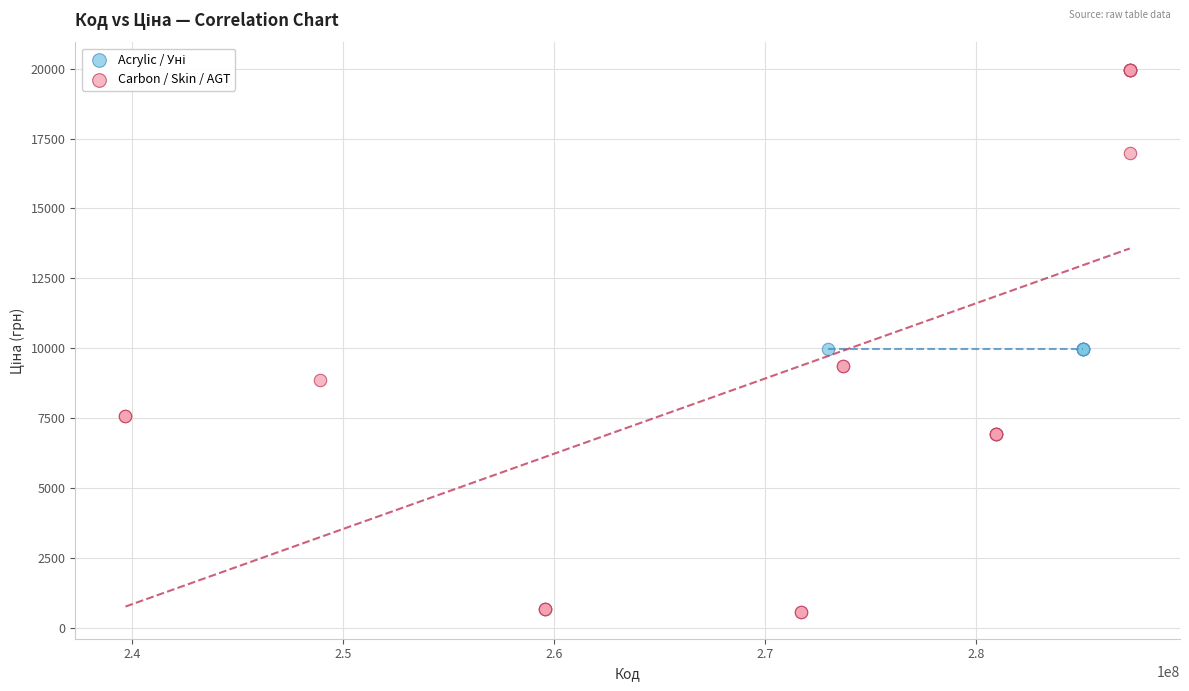

Which series reaches the maximum Y coordinate?

Carbon / Skin / AGT